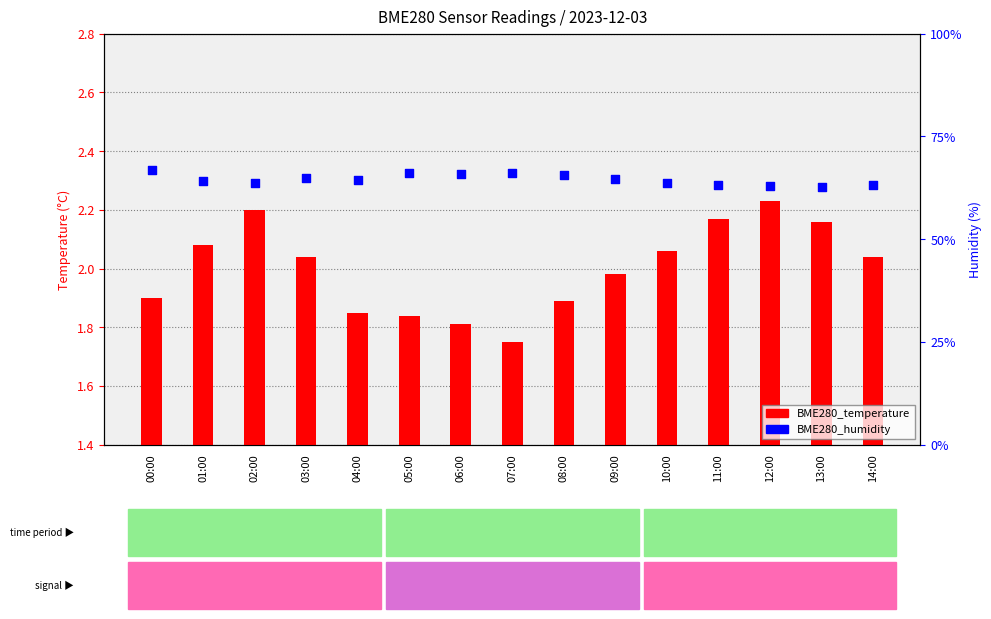

Which series reaches the minimum Y coordinate?

BME280_temperature